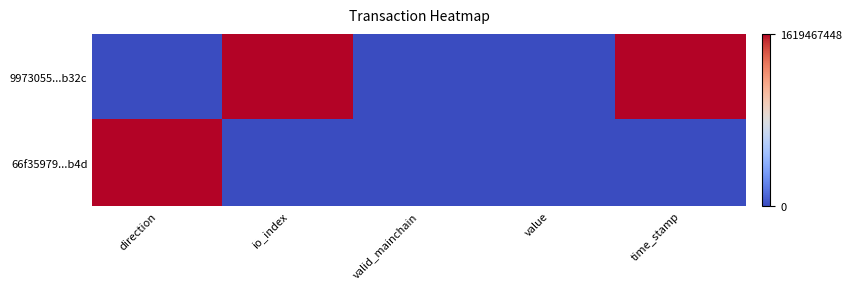

Which series has the largest range (max minus min)?

9973055...b32c